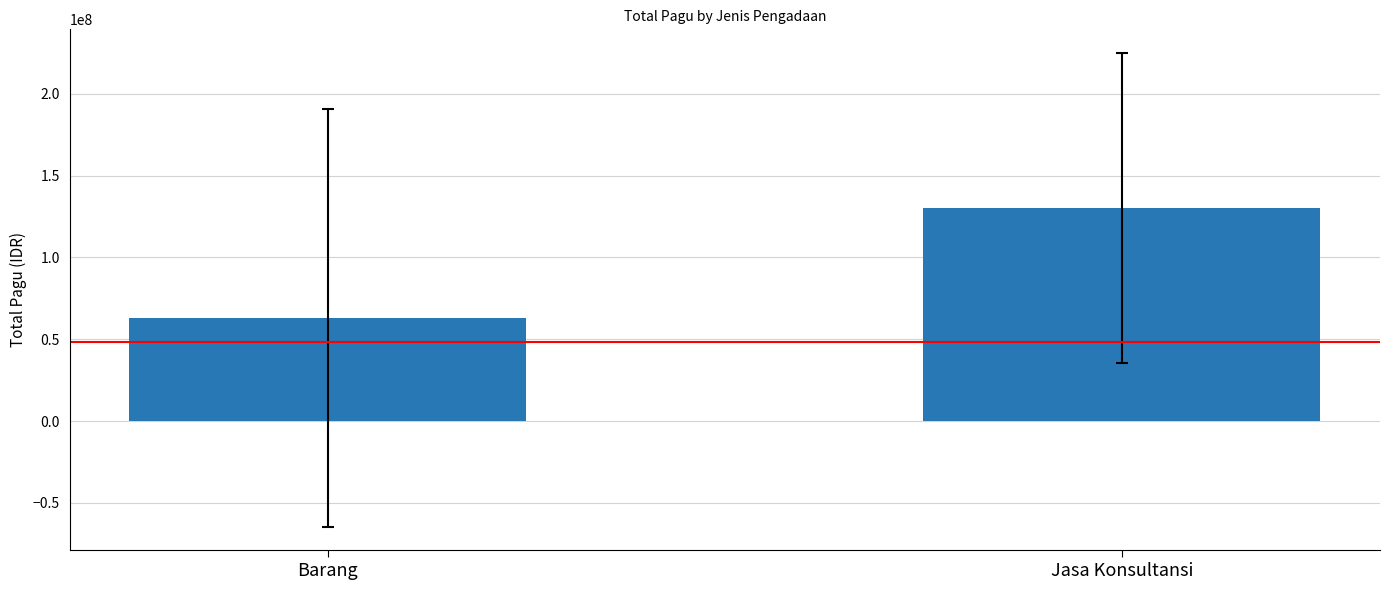

What is the label of the 1st bar from the left?

Barang